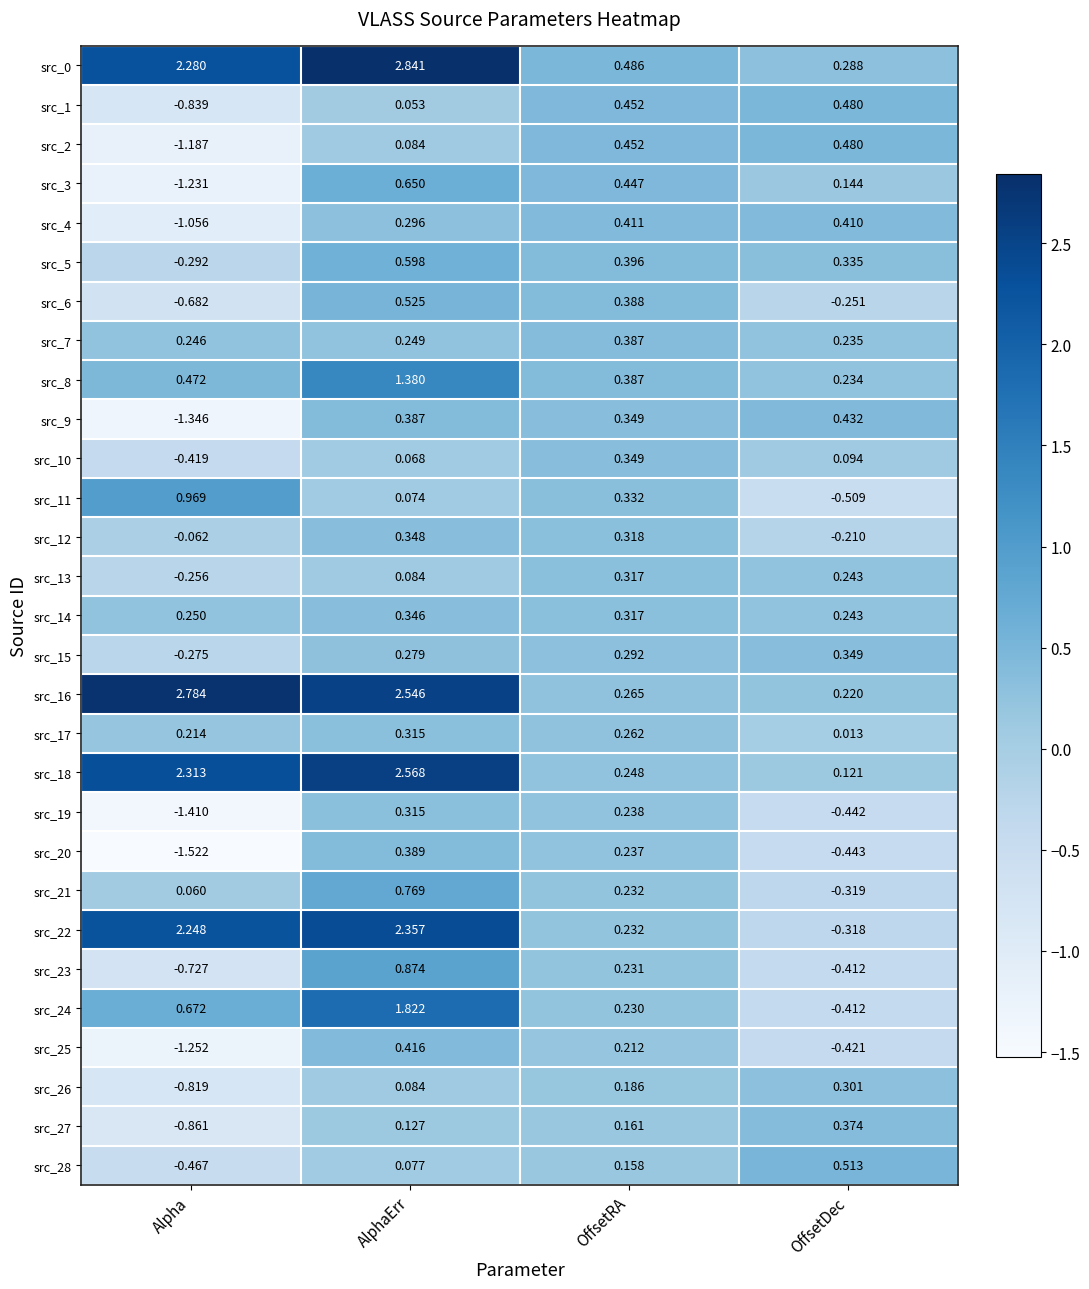

List the labels in order of src_1 value, smallest first.

Alpha, AlphaErr, OffsetRA, OffsetDec